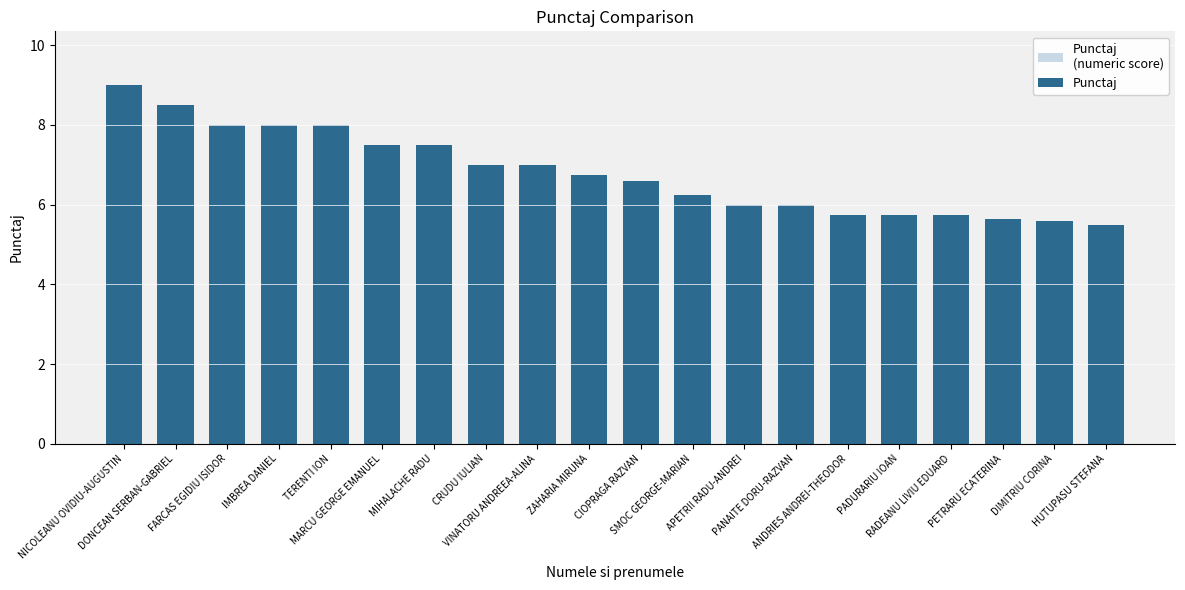

What position from the right is IMBREA DANIEL?

17